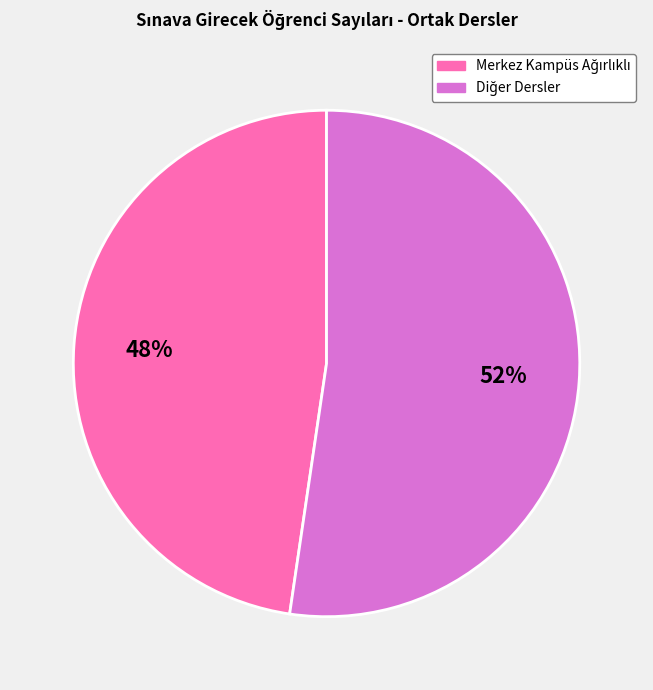

How many segments does this pie chart have?

2